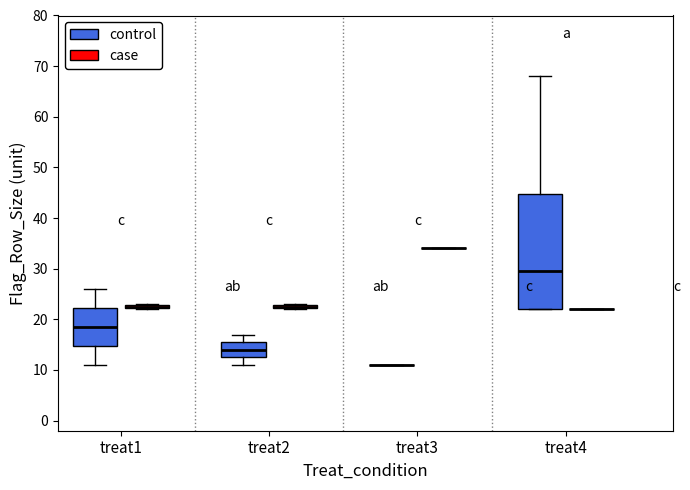

Which box is the tallest, from its lower edge to its upper edge?

treat4 (control)